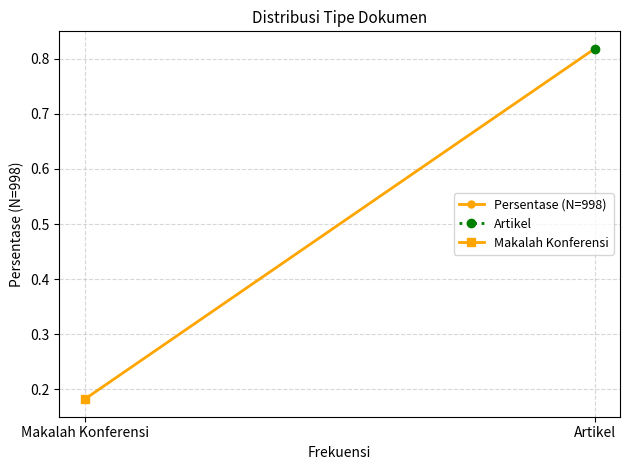

List the labels in order of value, largest first.

Artikel, Makalah Konferensi